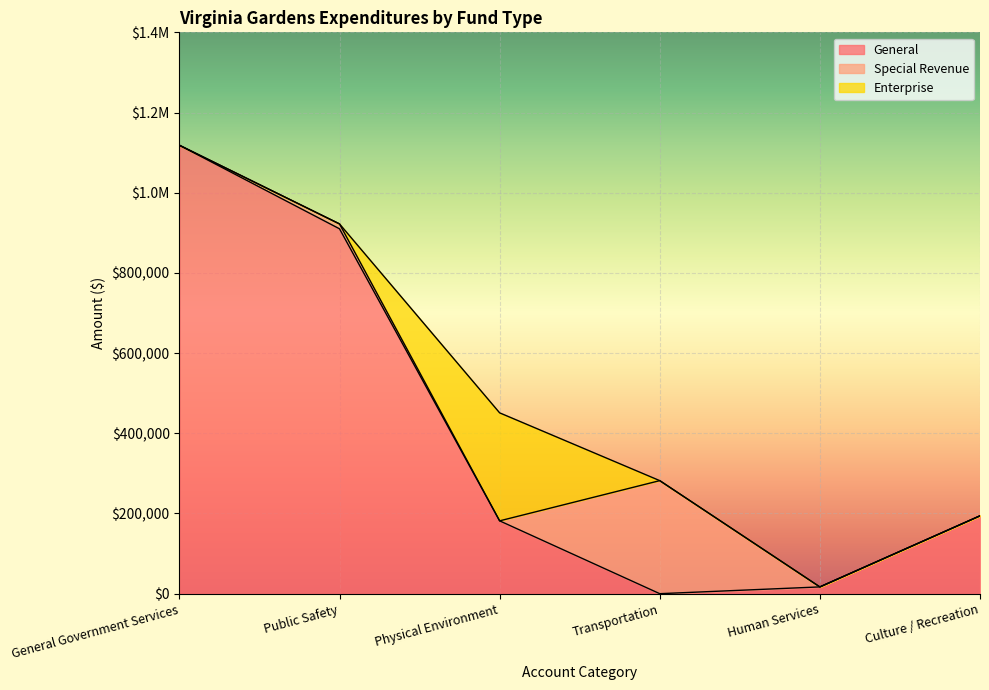

What is the label of the 5th point from the left?

Human Services